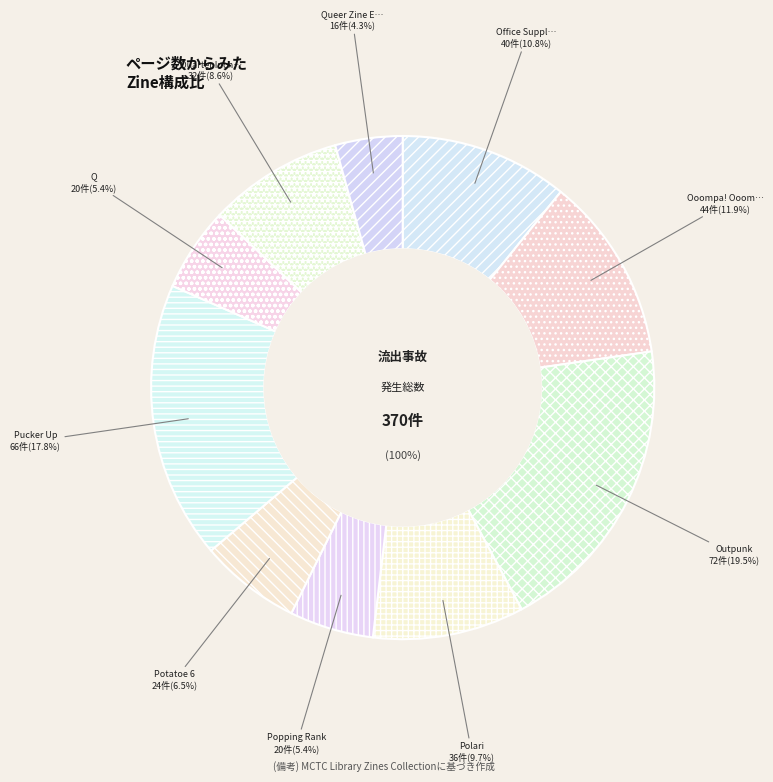

To the nearest percent, what percentage of the pie is Pucker Up?

18%